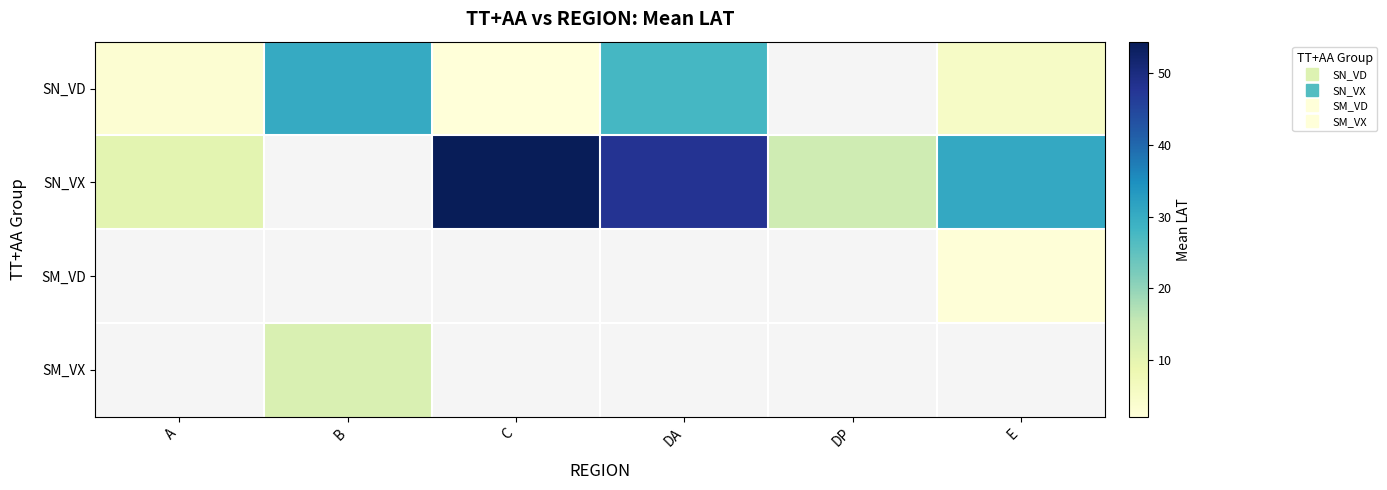

Rank the categories by SN_VD value from lowest to highest.

C, A, E, DA, B, DP